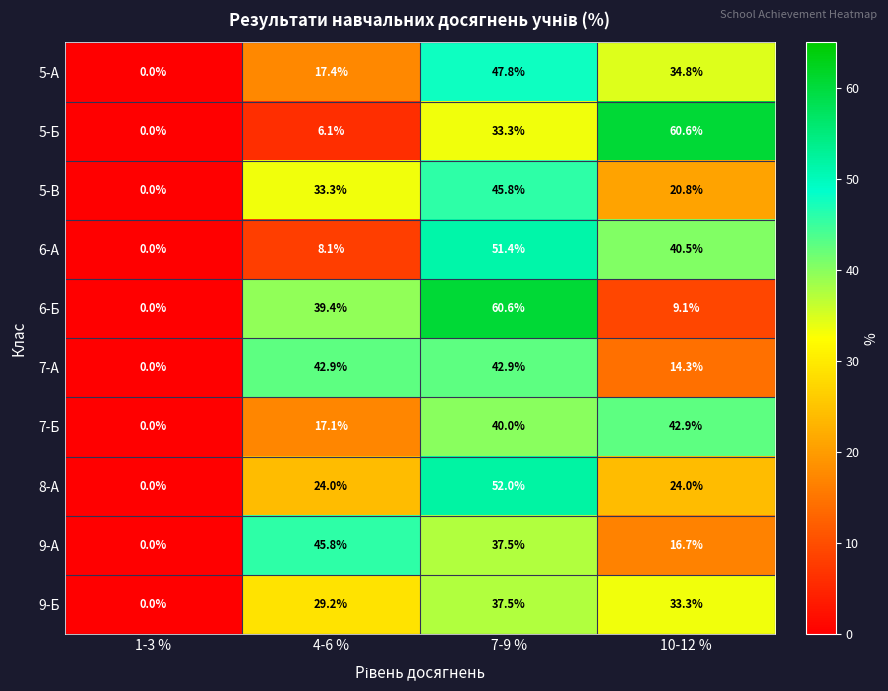

Which series has the largest total across all categories?

6-Б